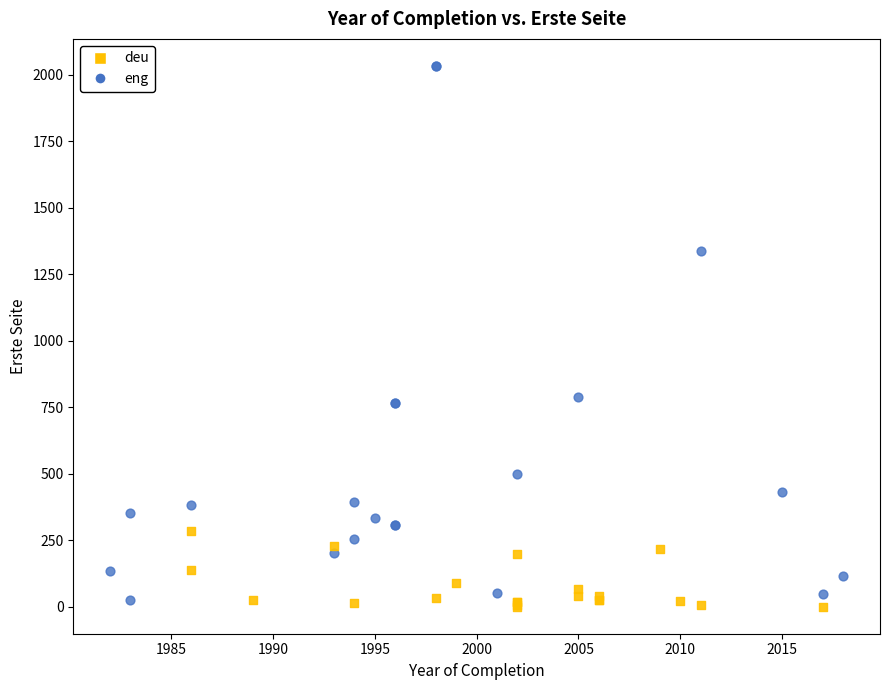

Which series has the largest Y range (max minus min)?

eng